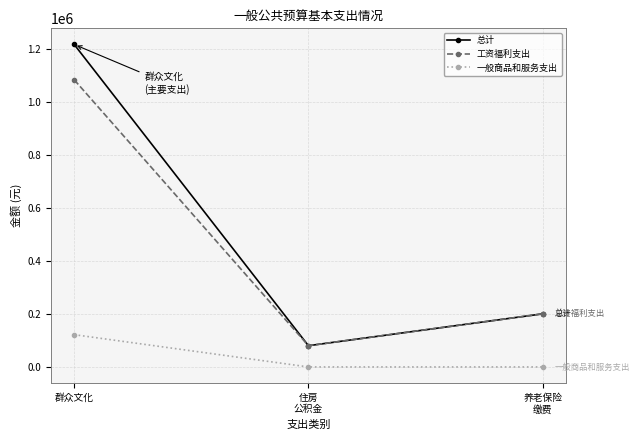

Which series has the largest range (max minus min)?

总计